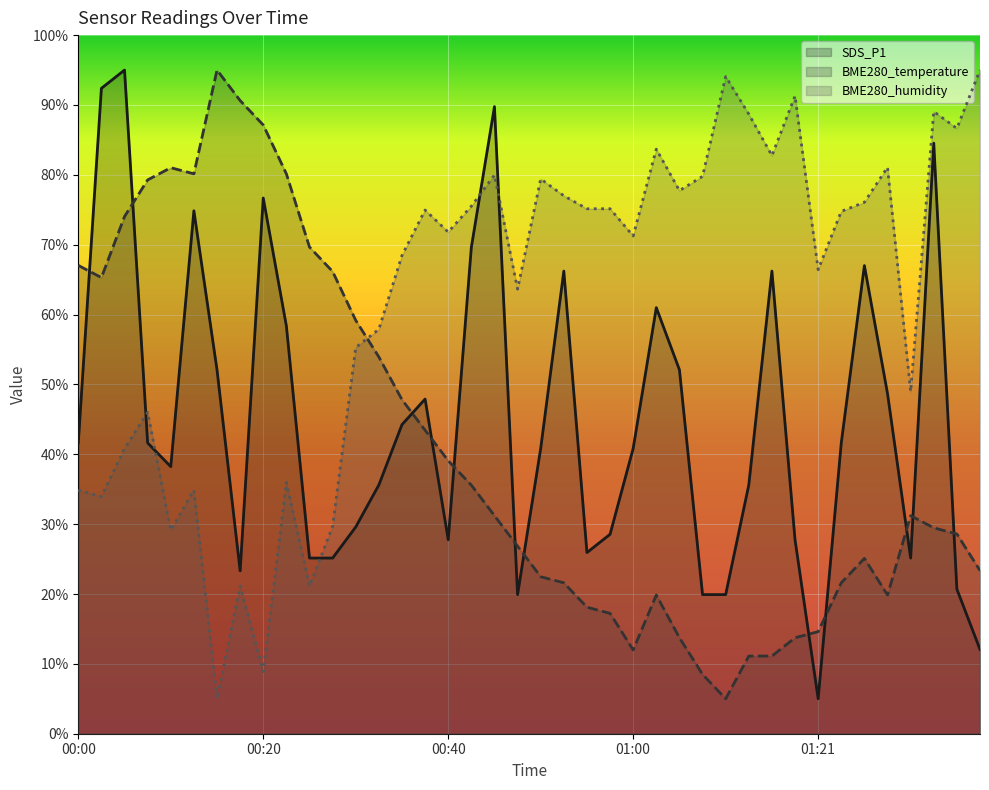

What is the sum of all BME280_temperature values?

1640.9